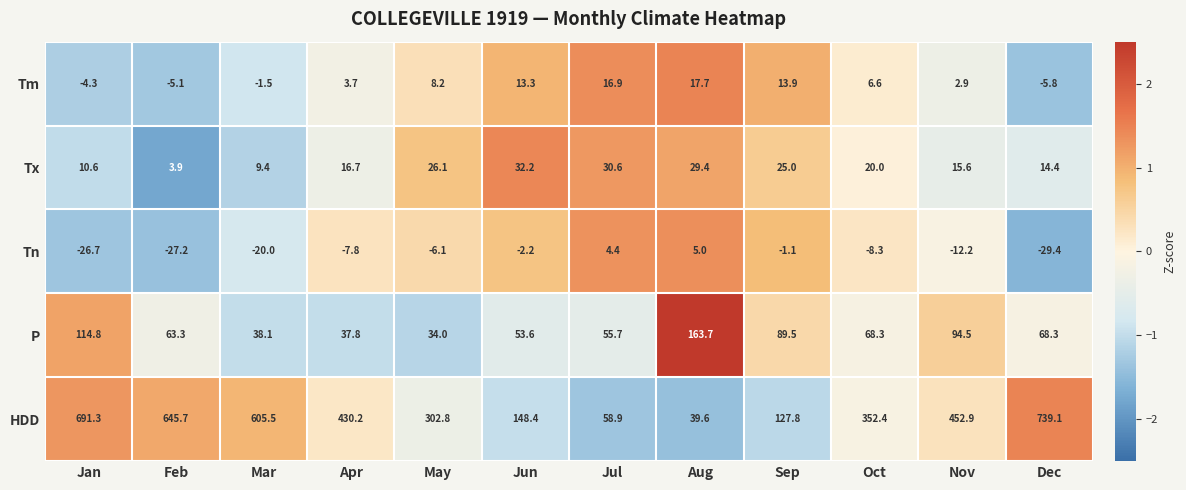

At which label does Tx first exceed 20?

May